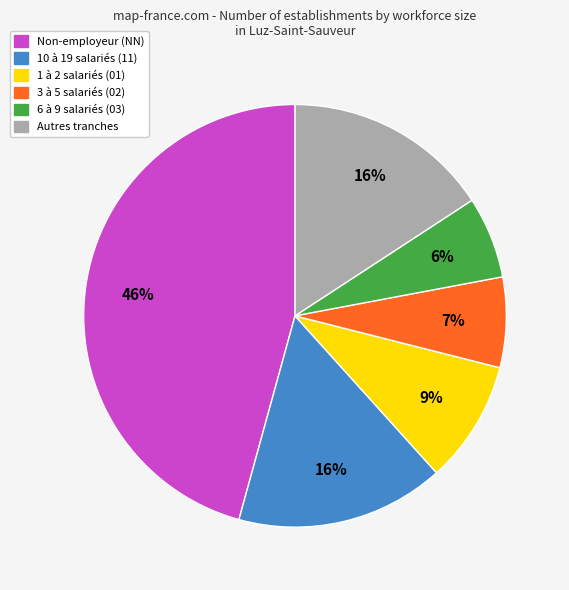

Is the sum of 3 à 5 salariés (02) and 6 à 9 salariés (03) greater than half?

No